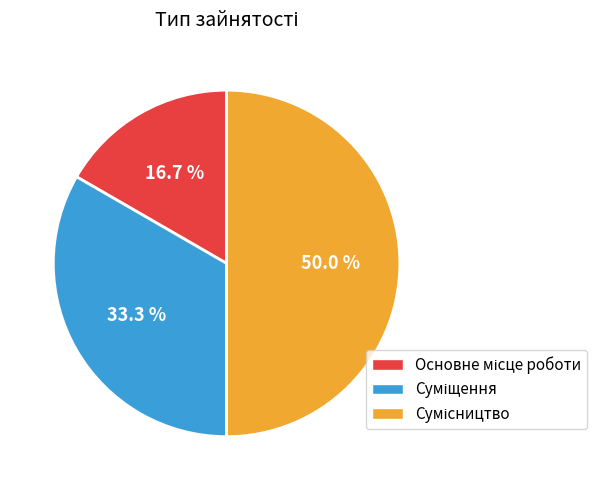

What is the total percentage of Сумісництво and Суміщення?

83.3%